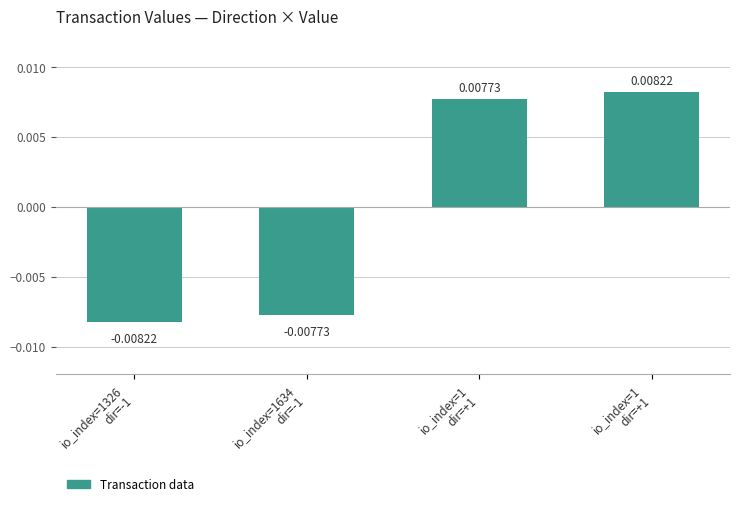

Rank the categories by value from lowest to highest.

io_index=1326
dir=-1, io_index=1634
dir=-1, io_index=1
dir=+1, io_index=1
dir=+1